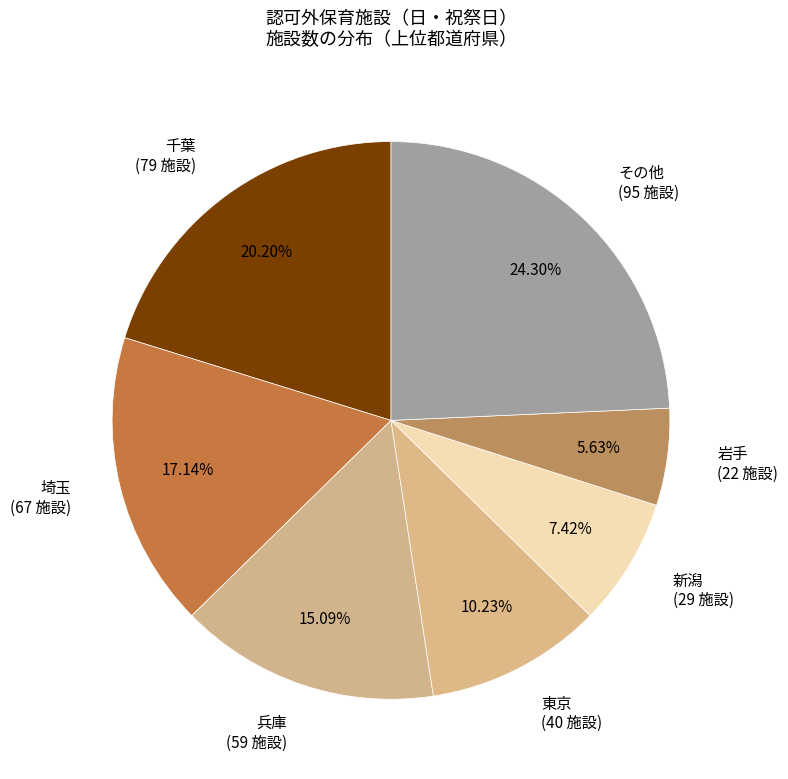

Which category has the biggest portion of the pie?

その他